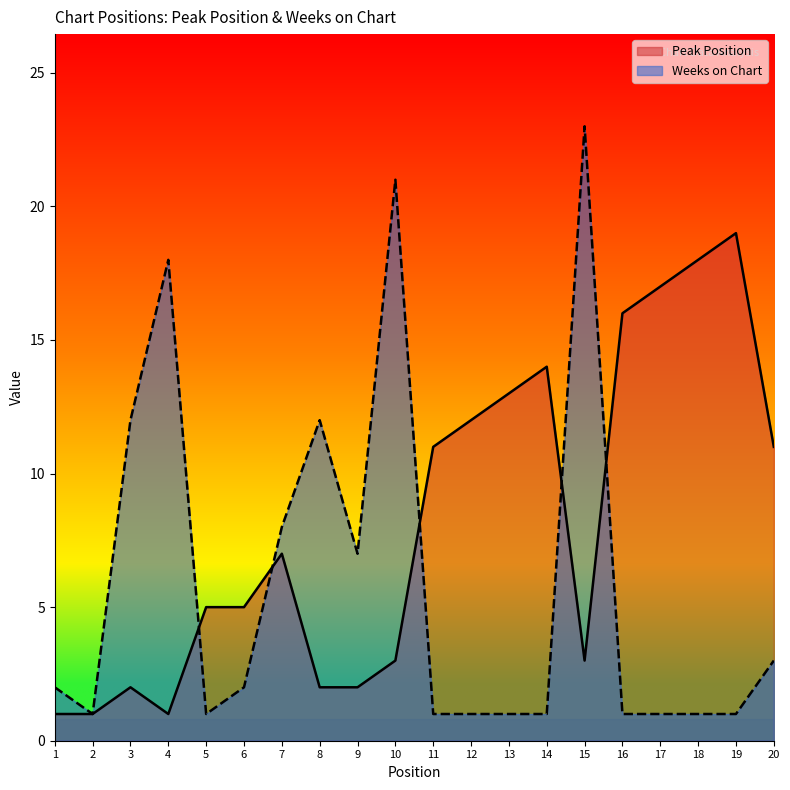

True or false: Peak Position and Weeks on Chart cross at least once.

True